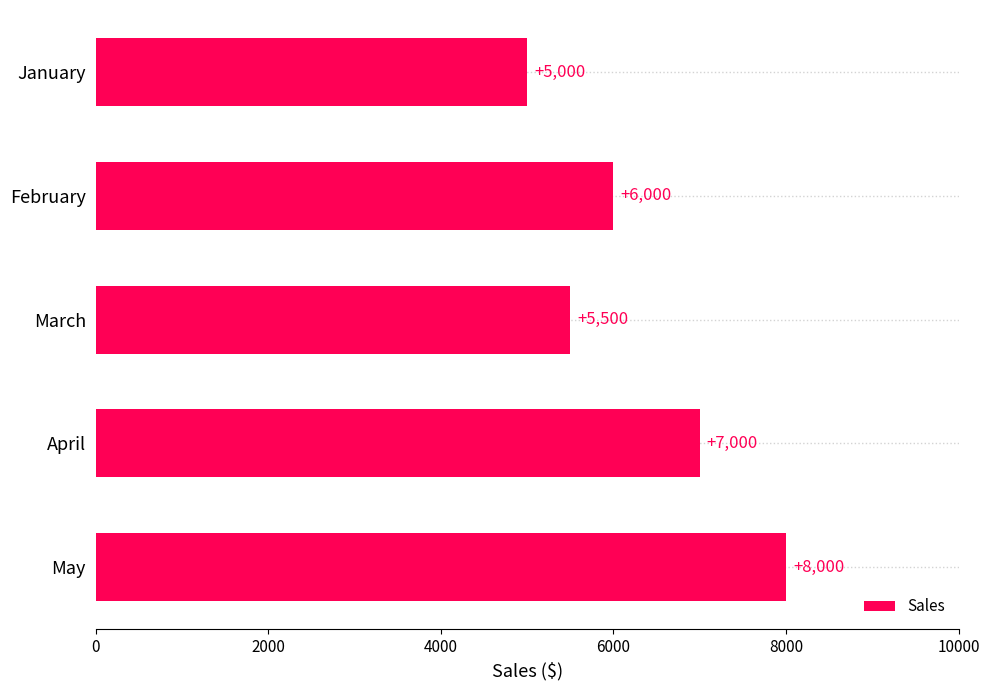

The value of Sales at March is 5500. True or false?

True